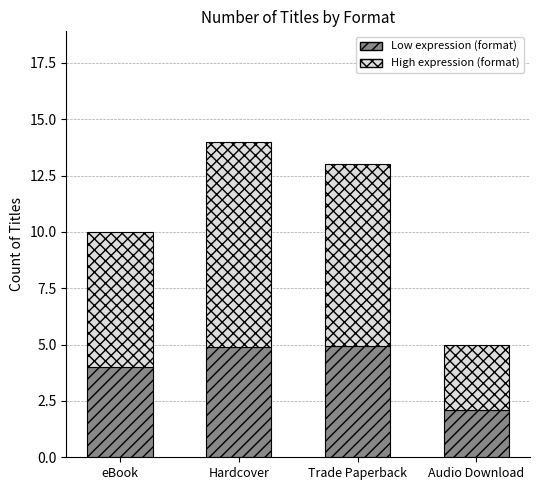

At which label does Low expression (format) reach its minimum?

Audio Download